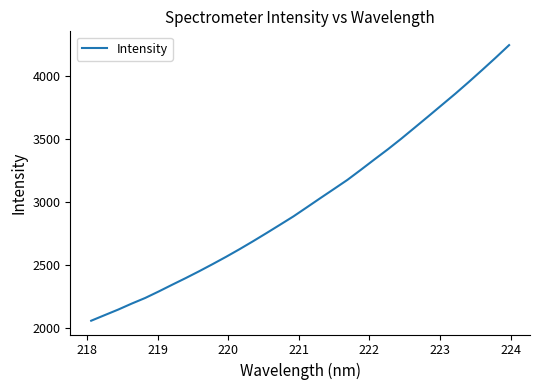

What is the smallest value displayed?

2058.0